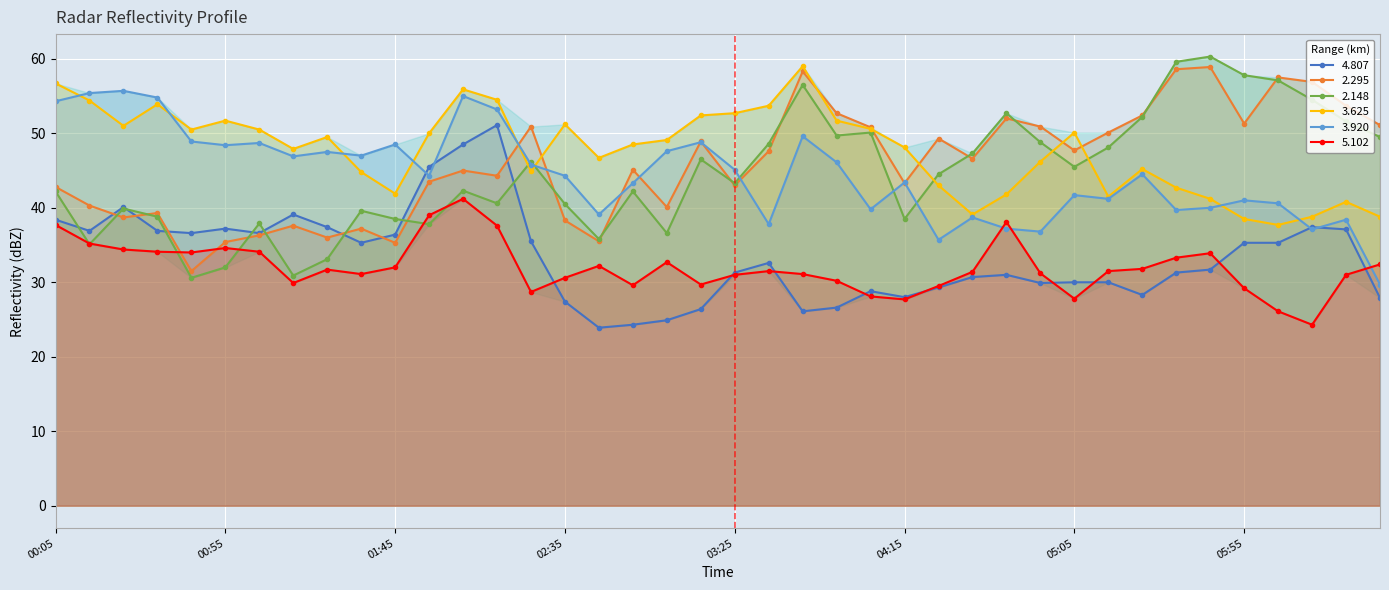

How many values in the 3.920 series are below 44?

18